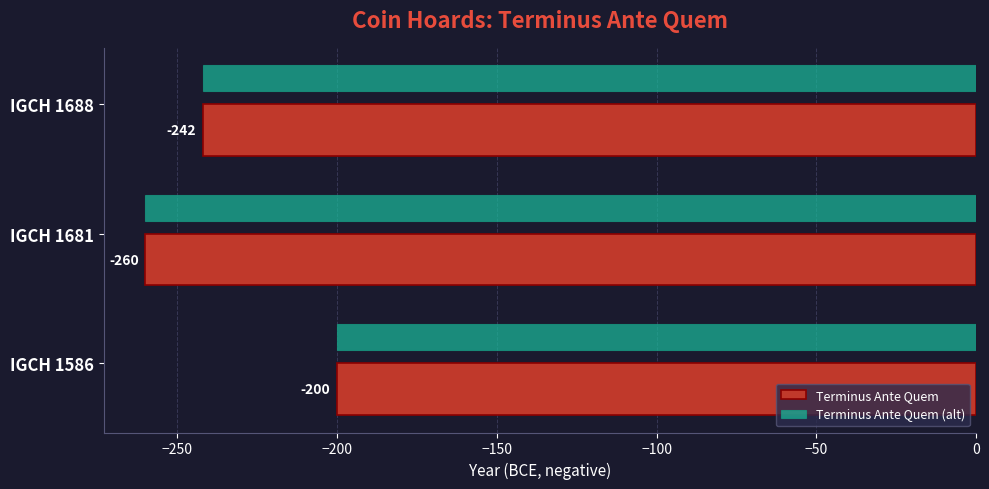

At which category is the sum across all series the highest?

IGCH 1586